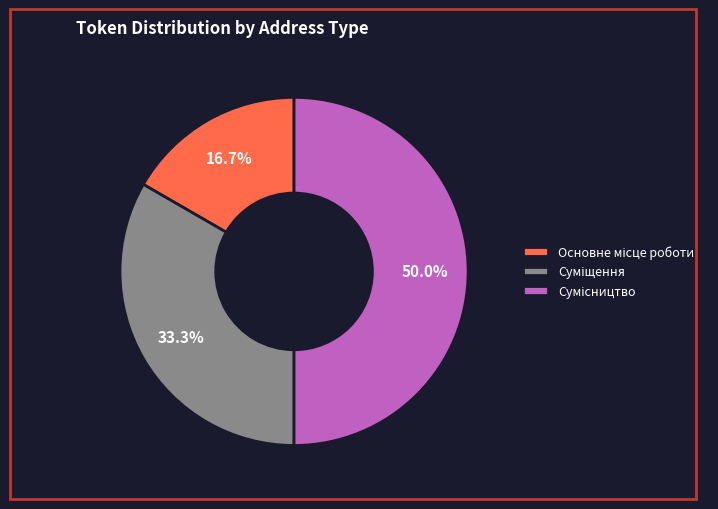

Is it true that Сумісництво is 42% of the pie?

False